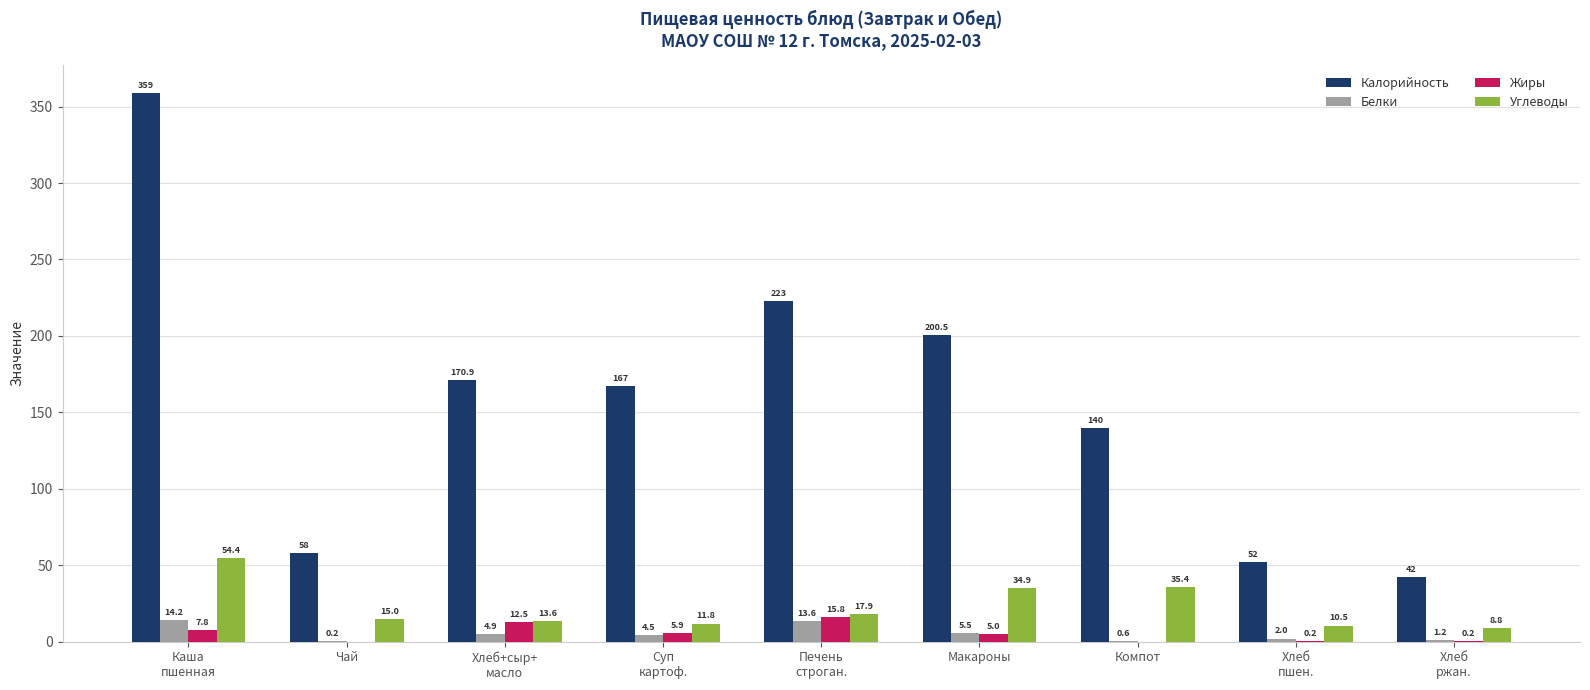

Reading left to right, transcribe all the data shown in this chart.

Калорийность: 359.0	58.0	170.9	167.0	223.0	200.5	140.0	52.0	42.0
Белки: 14.2	0.2	4.9	4.5	13.6	5.5	0.6	2.0	1.2
Жиры: 7.8	0.0	12.5	5.9	15.8	5.0	0.0	0.2	0.2
Углеводы: 54.4	15.0	13.6	11.8	17.9	34.9	35.4	10.5	8.8